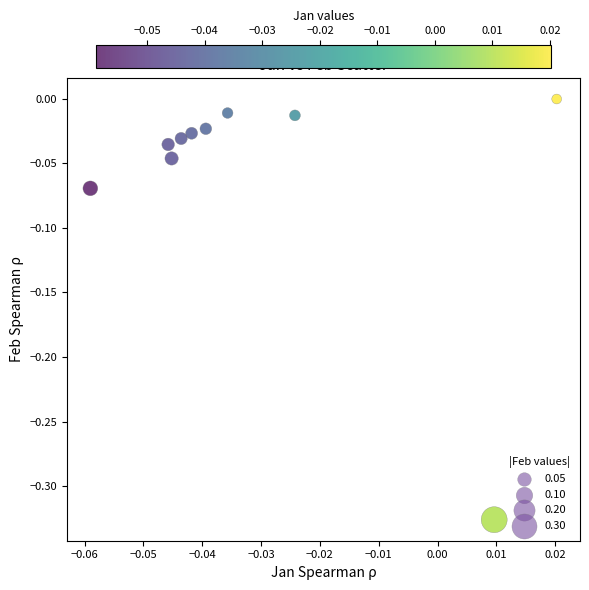

What is the range of Y values (max minus min)?

0.3